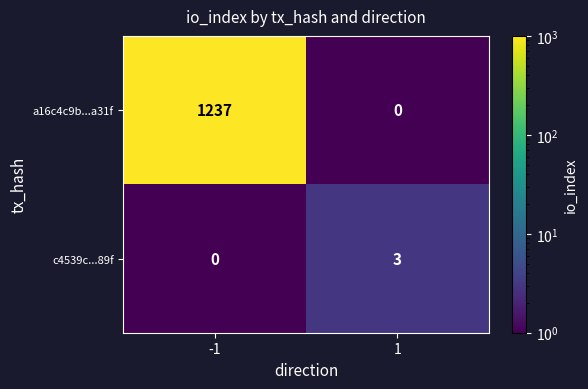

What is the approximate value of c4539c...89f at 1?

3